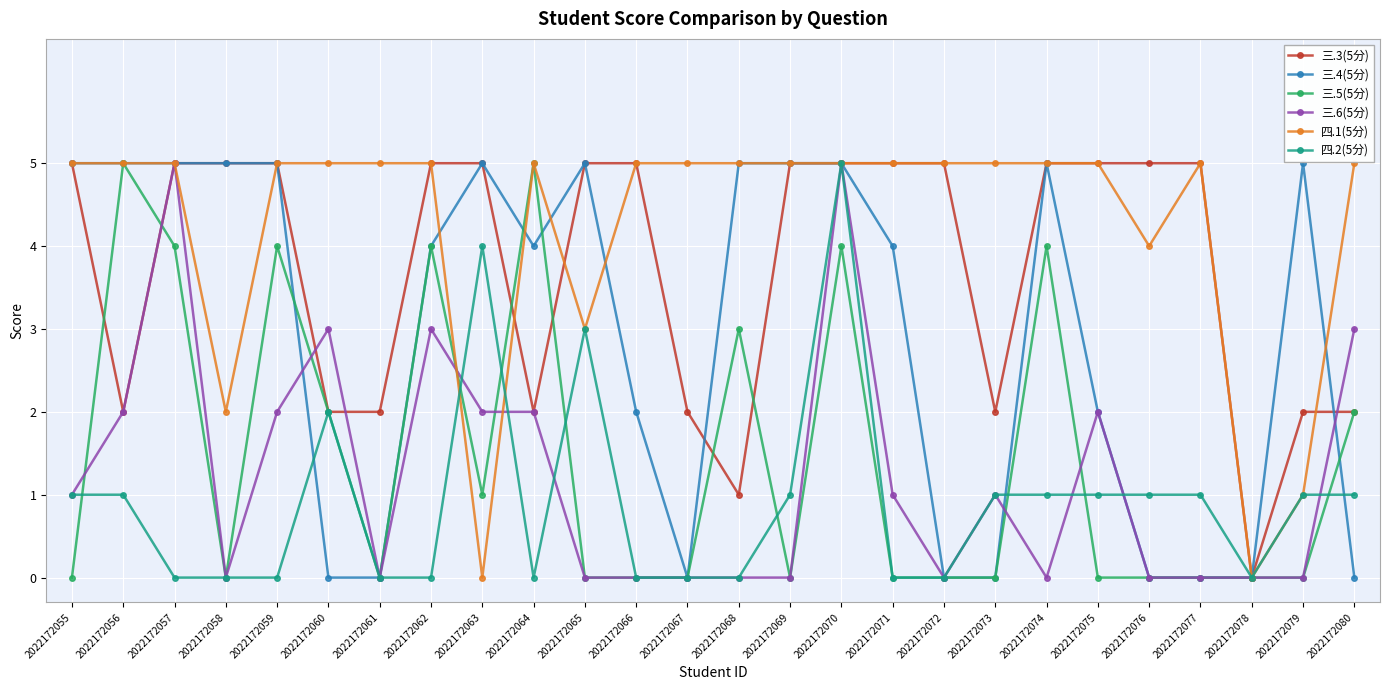

What are all the series names shown in the legend?

三.3(5分), 三.4(5分), 三.5(5分), 三.6(5分), 四.1(5分), 四.2(5分)